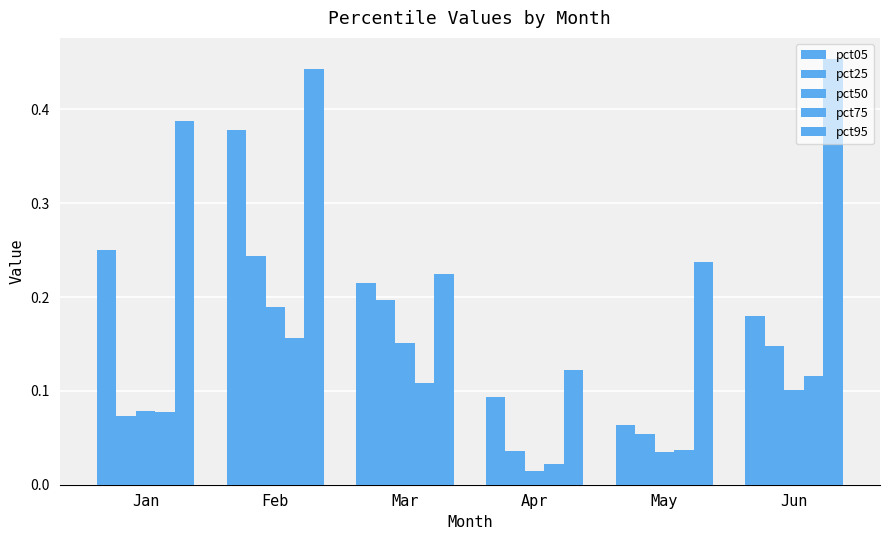

Is it true that pct50 equals 0.1 at Jun?

True